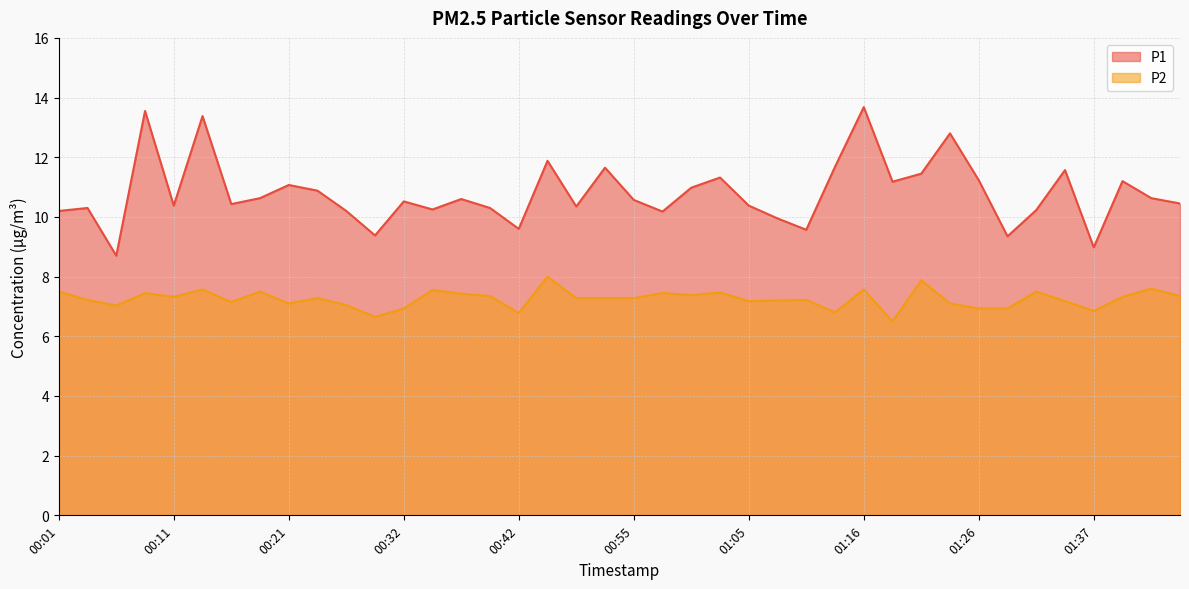

What is the value of the P1 point at the 16th from the left?

10.3